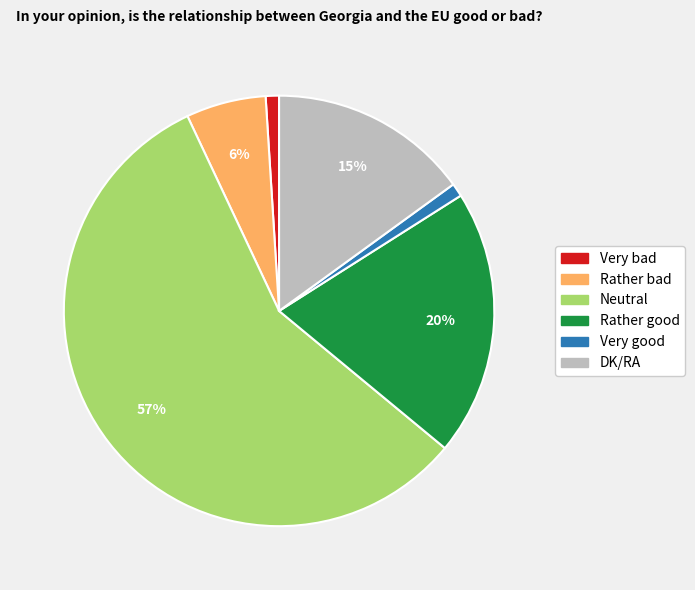

Which slice represents more than half of the pie?

Neutral